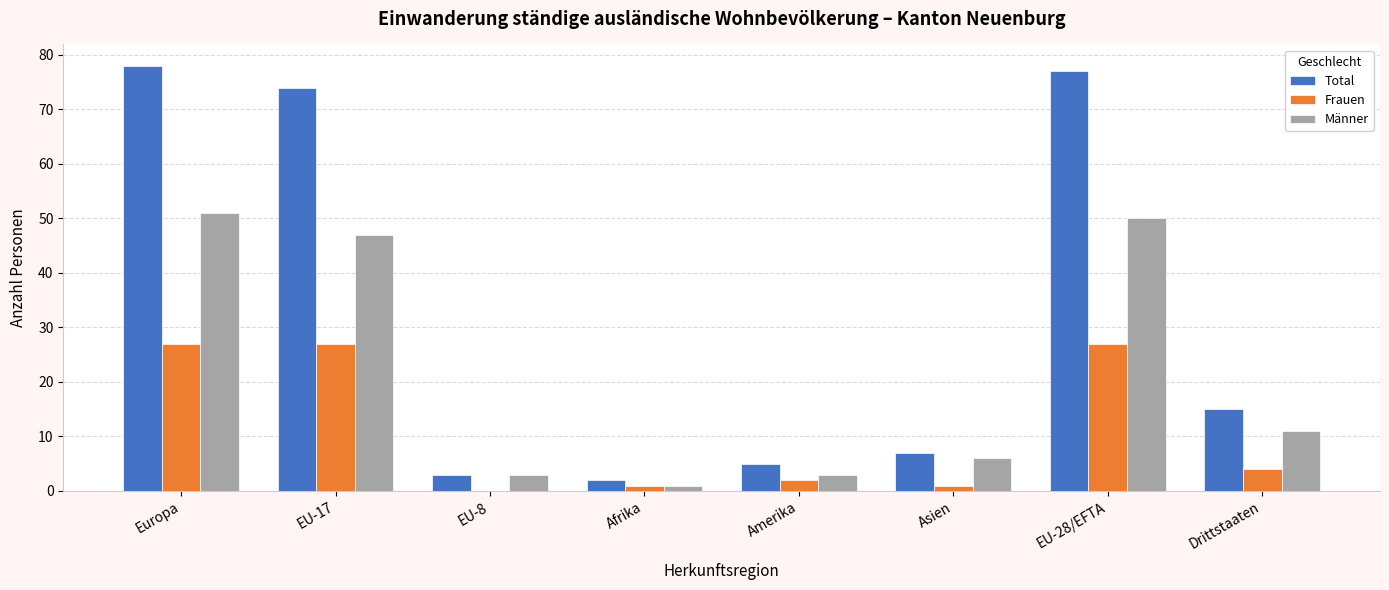

Where is Total nearest to the value 40?

Drittstaaten